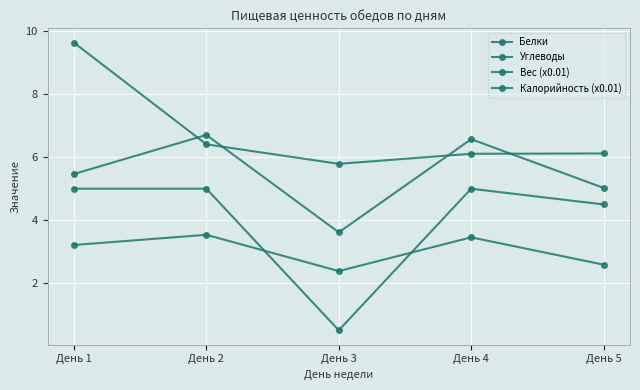

True or false: Вес (x0.01) and Углеводы intersect in this chart.

False